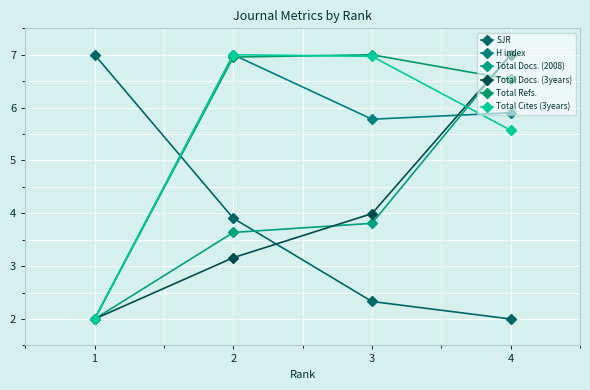

Between 1 and 4, which series saw the biggest shift?

SJR